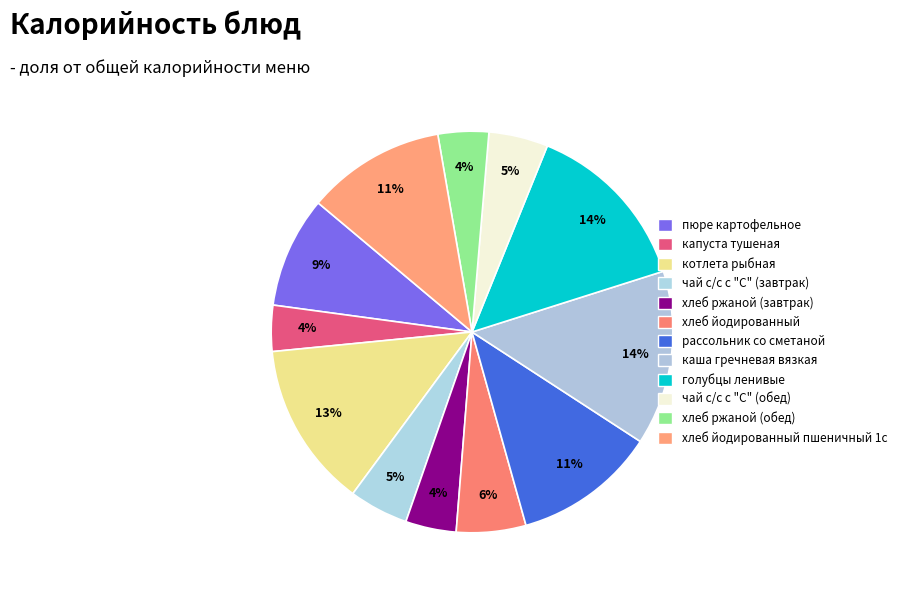

How many segments does this pie chart have?

12